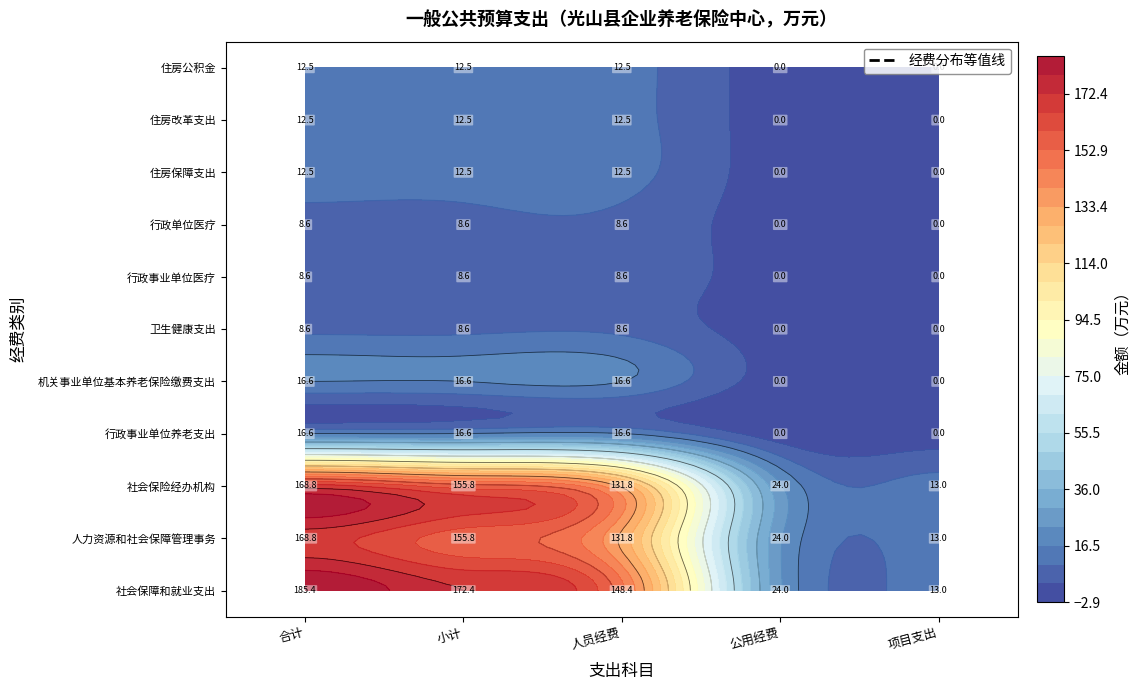

Between 0 and 2, which series saw the biggest shift?

社会保障和就业支出